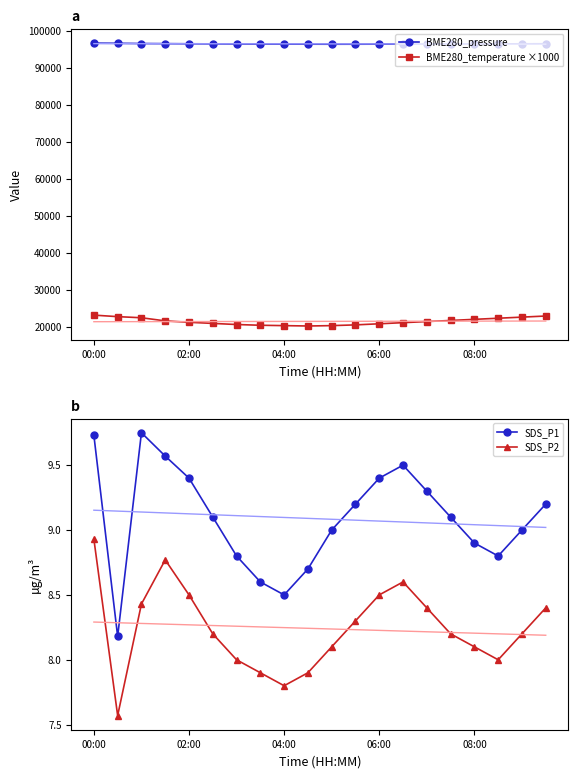

At 14, list the series in order from largest to smallest.

BME280_pressure, BME280_temperature ×1000, SDS_P1, SDS_P2